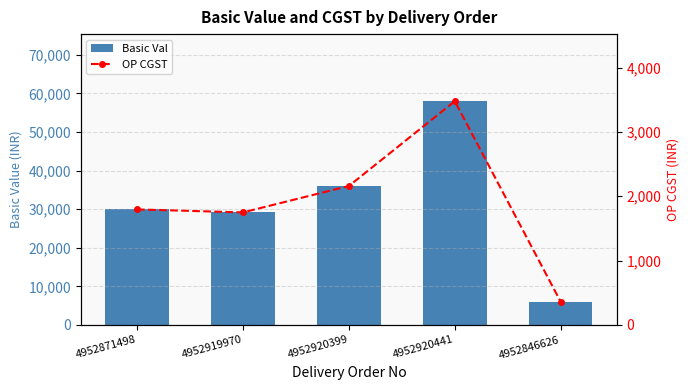

Where is Basic Val nearest to the value 31973?

4952871498